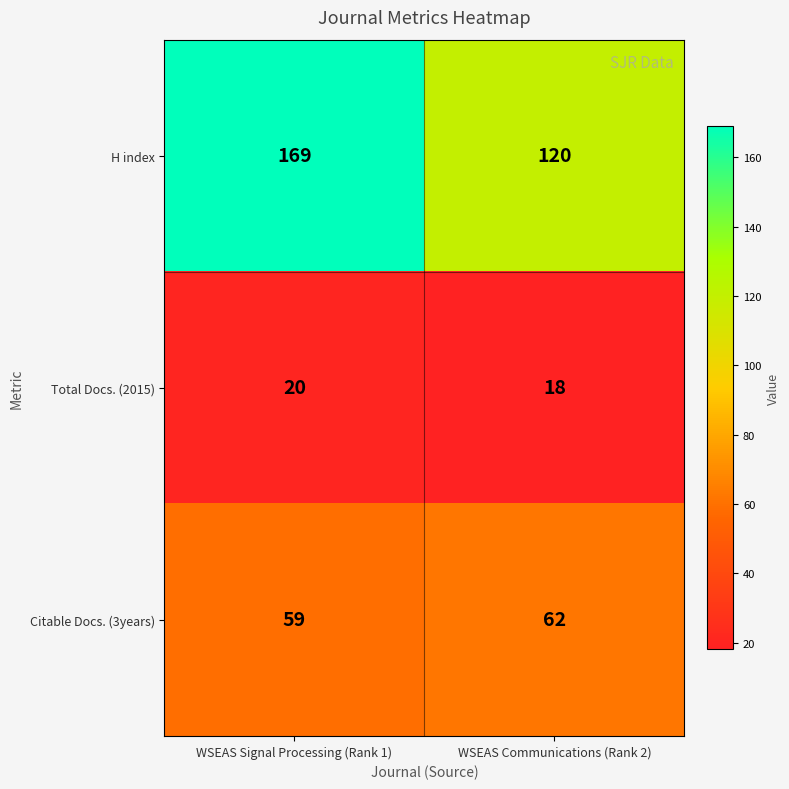

What is the difference between the maximum and minimum values in the H index series?

49